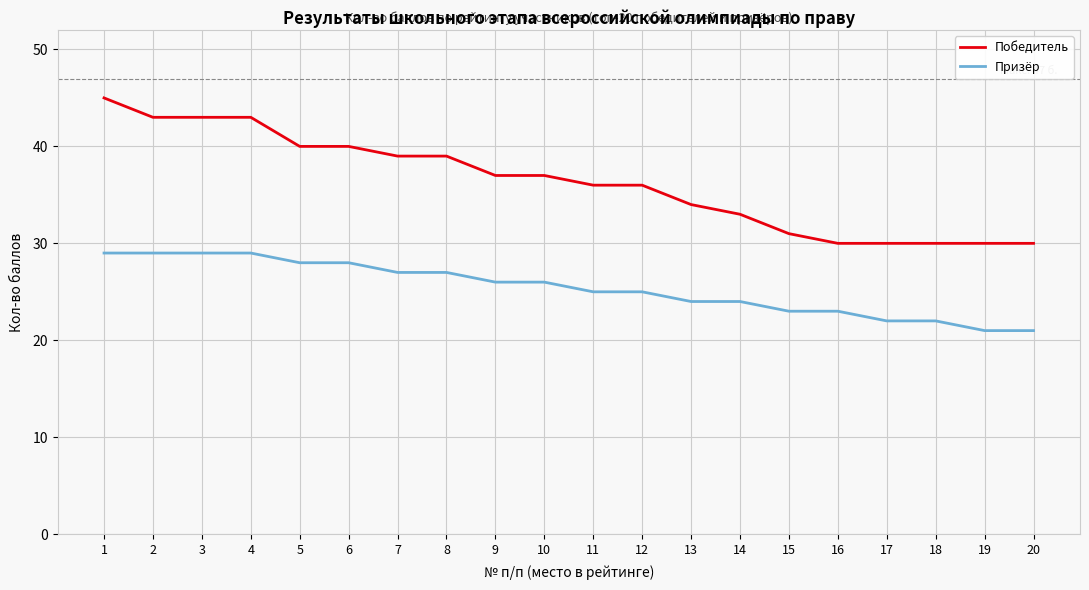

What is the difference between the Победитель values at 9 and 11?

1